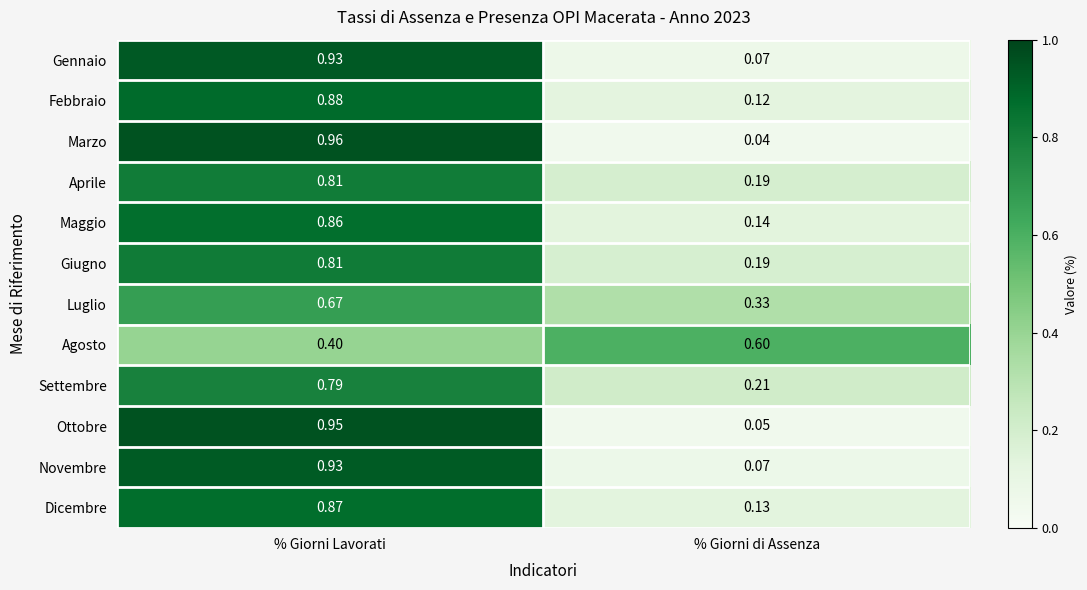

List the labels in order of Giugno value, smallest first.

% Giorni di Assenza, % Giorni Lavorati